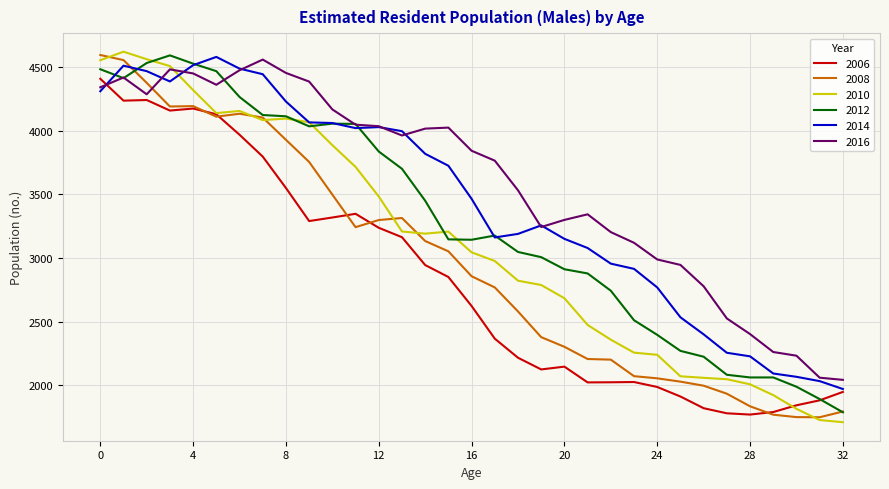

What is the lowest value of the 2010 series?

1709